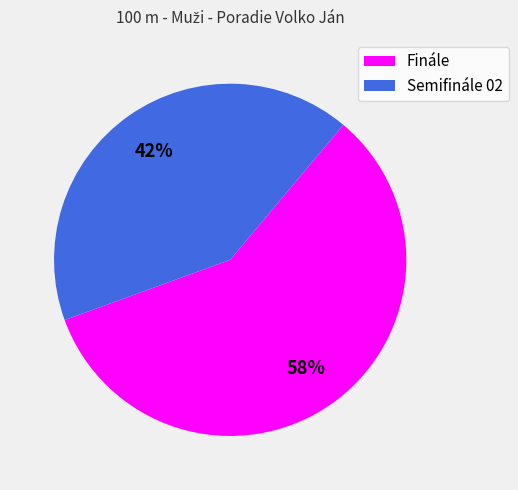

What is the majority slice?

Finále